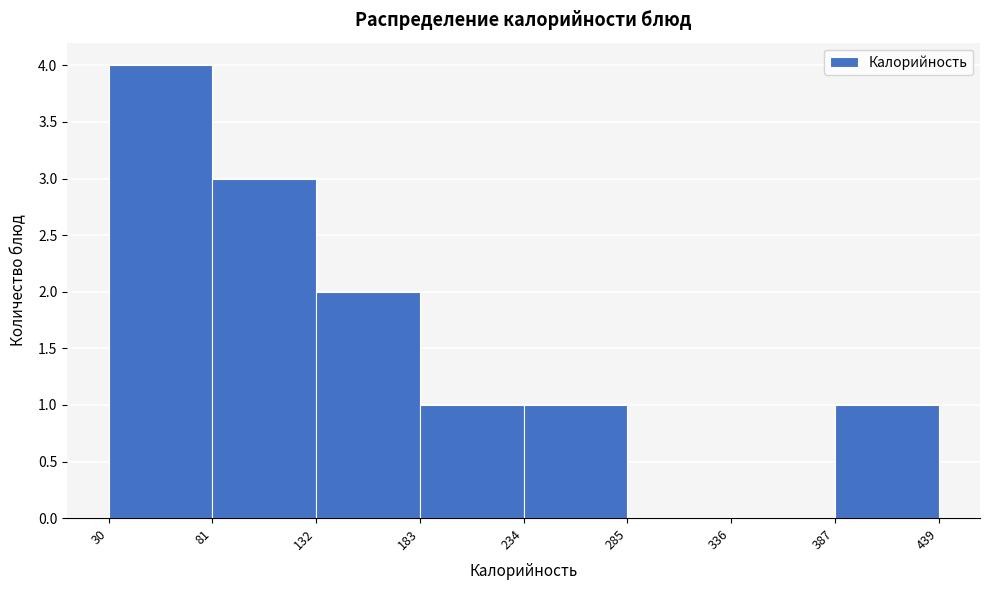

Reading left to right, list every bar in this chart as the range it spans on the x-axis followed by its height. The values are not printed on the chart, so give them approximately, as read against the axis.

30 to 81: 4
81 to 132: 3
132 to 183: 2
183 to 234: 1
234 to 285: 1
285 to 336: 0
336 to 387: 0
387 to 439: 1